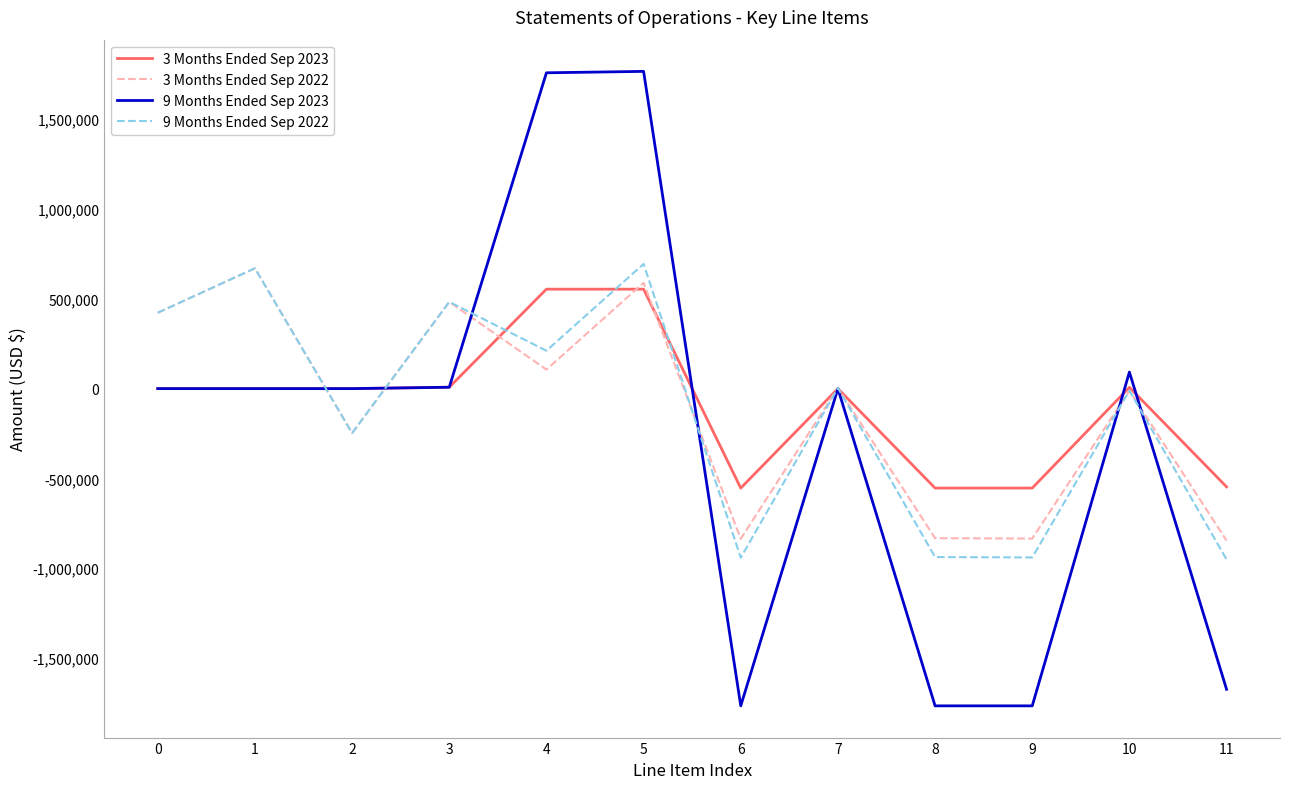

How many lines are shown in the chart?

4